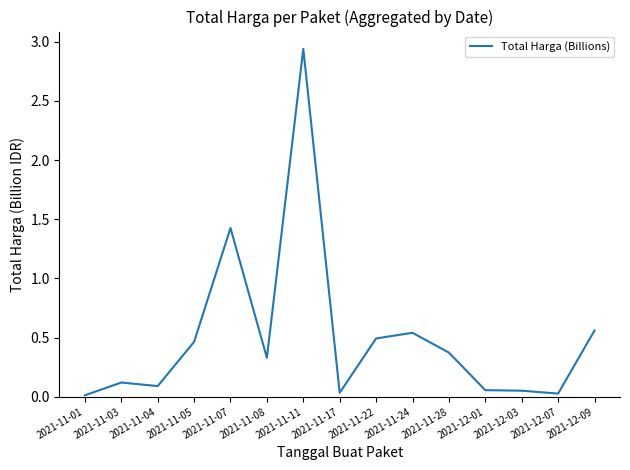

At which category does the chart reach its peak across all series?

2021-11-11